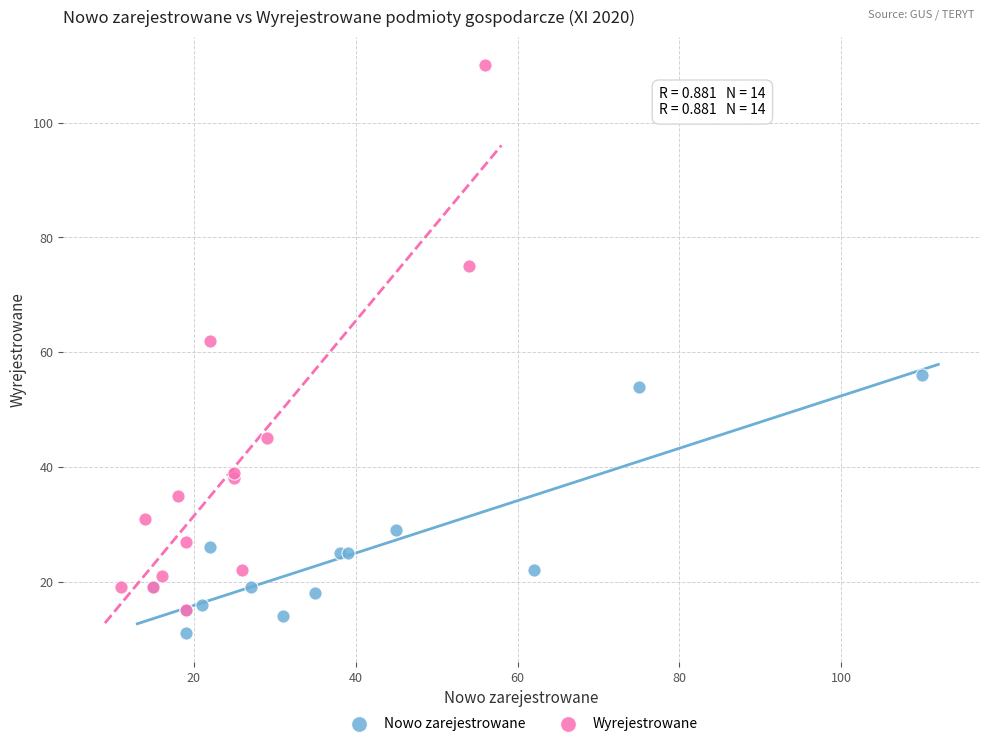

Which series reaches the maximum Y coordinate?

Wyrejestrowane